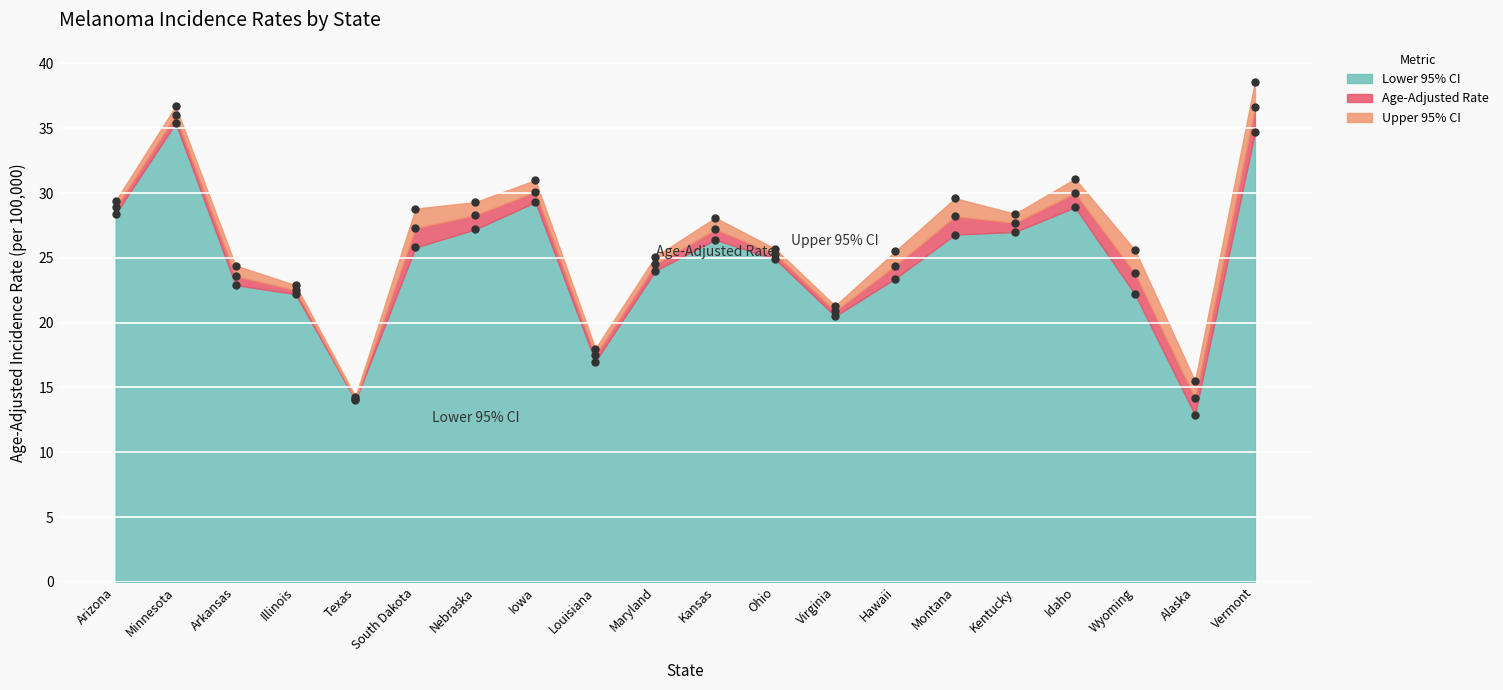

What is the smallest value displayed?

12.9